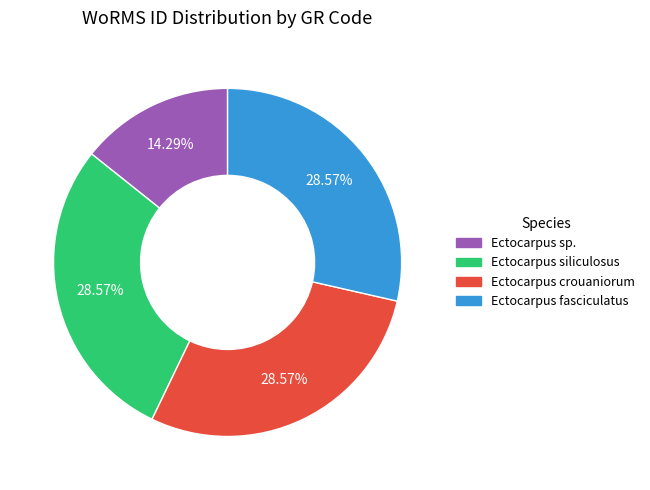

How many segments does this pie chart have?

4